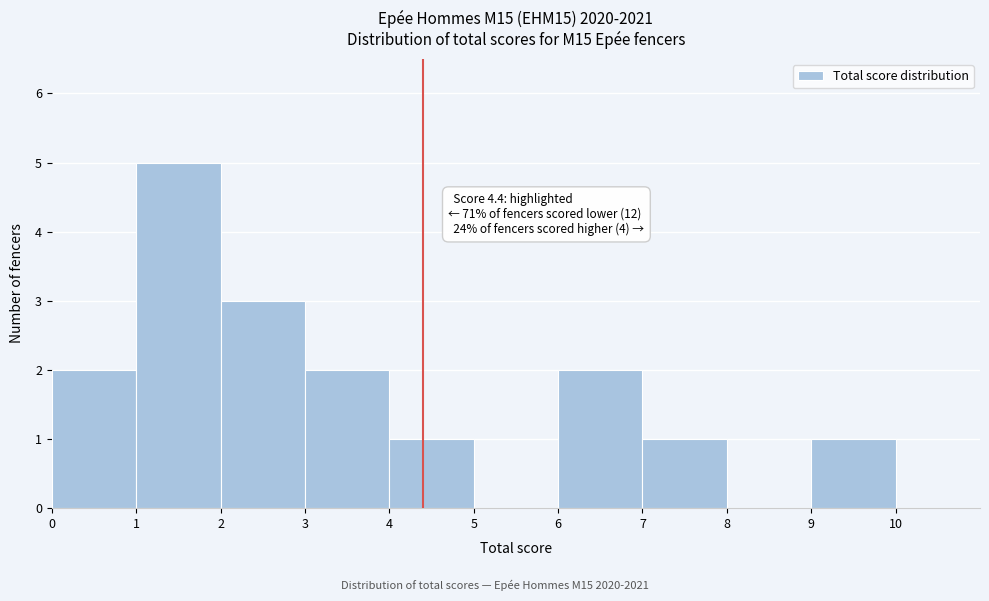

Over which range of the x-axis is the bar tallest?

1 to 2